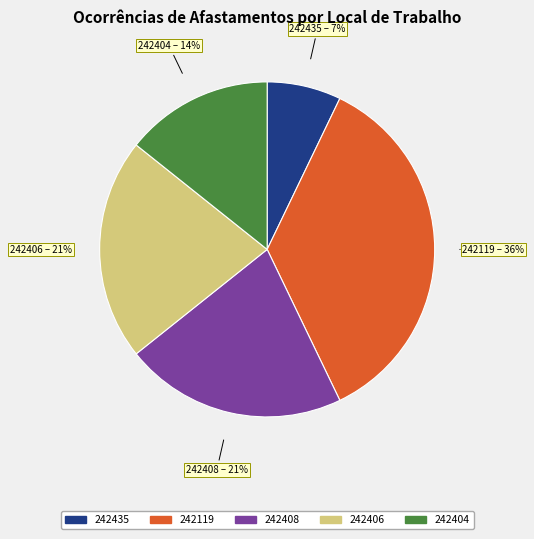

What is the largest slice in the pie chart?

242119